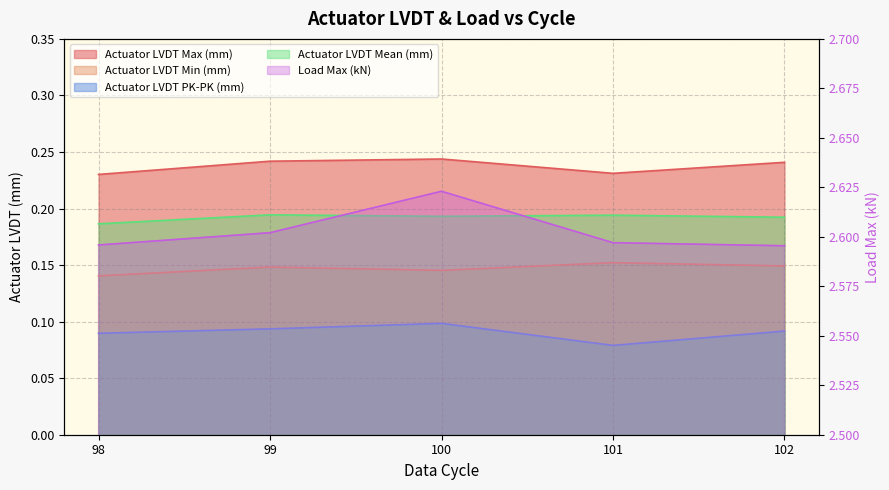

What is the sum of the Actuator LVDT PK-PK (mm) values at 101 and 102?

0.2